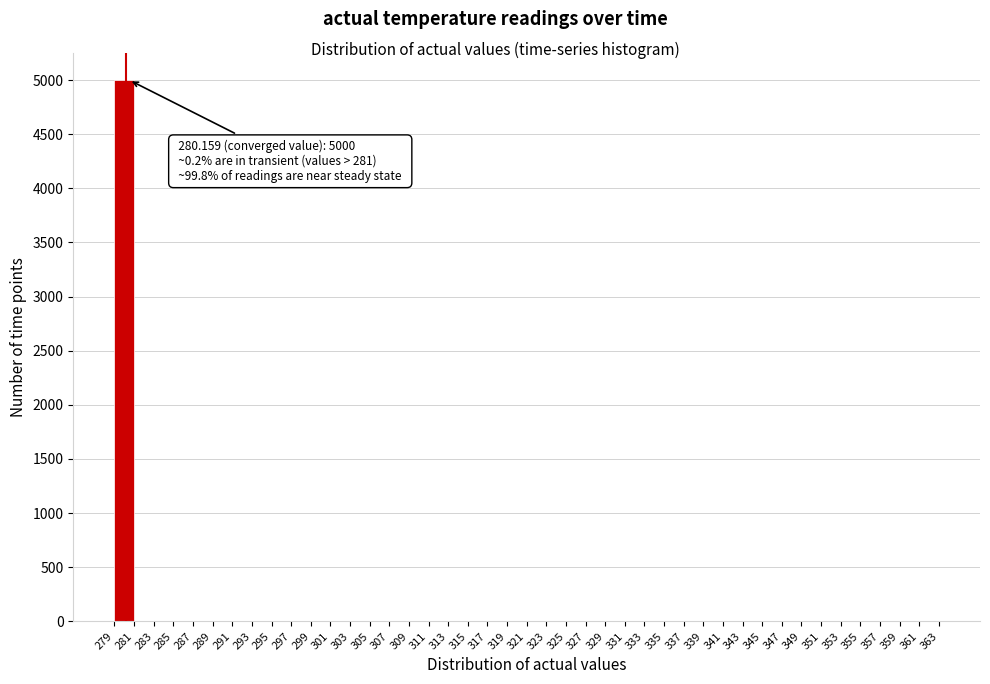

Which range on the x-axis has the tallest bar?

279 to 281